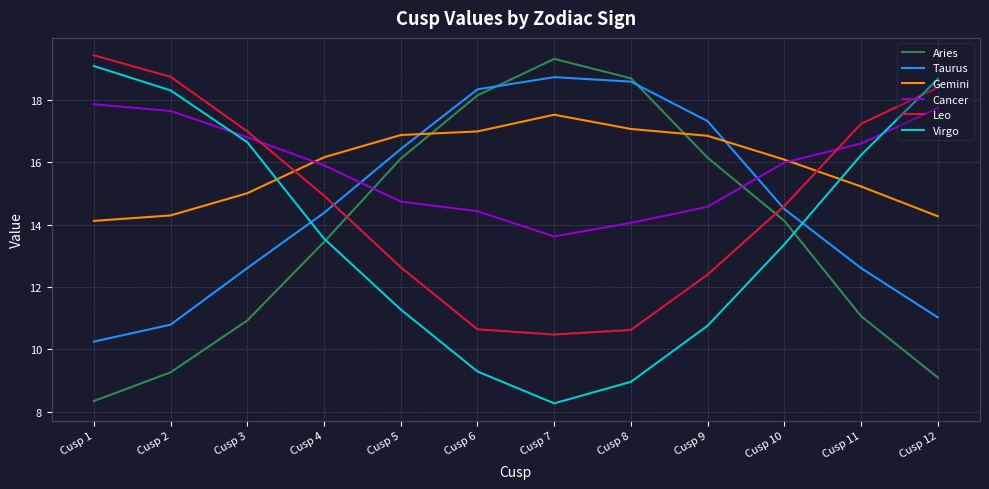

How many lines are shown in the chart?

6